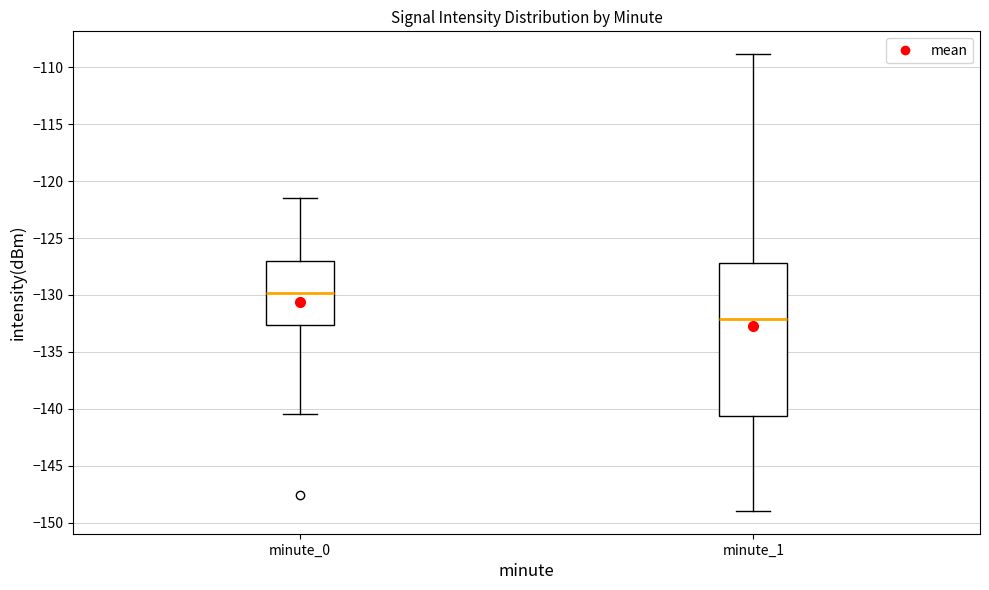

Which box is the tallest, from its lower edge to its upper edge?

minute_1